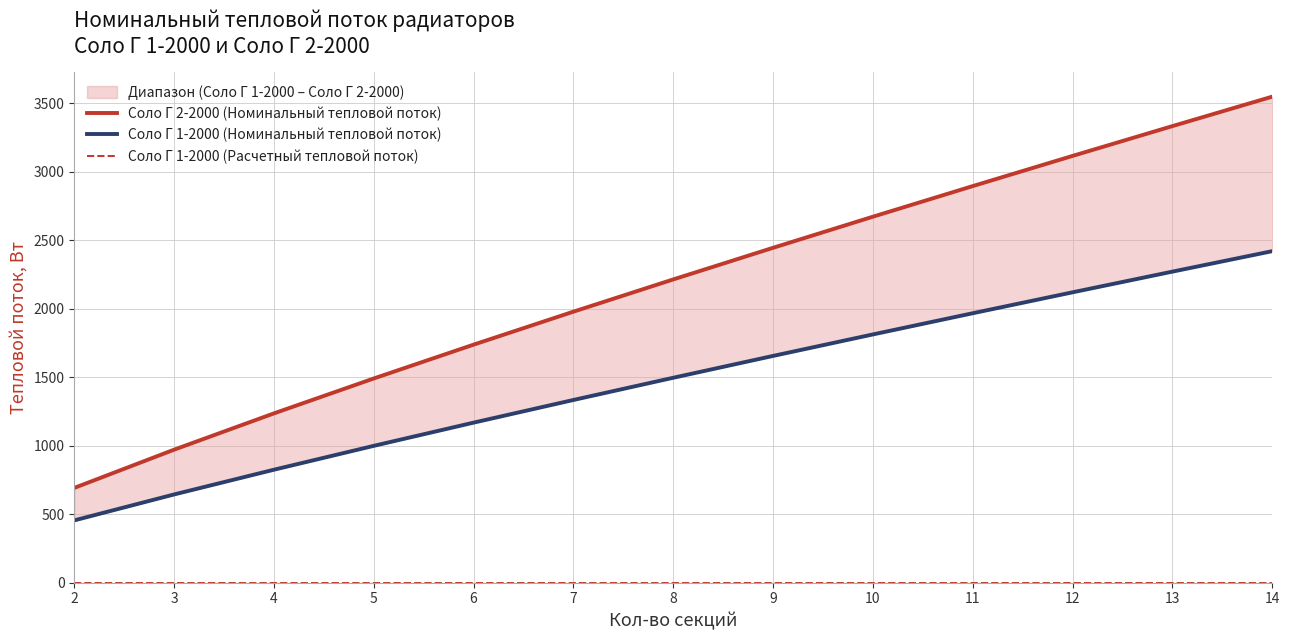

At which label does Соло Г 1-2000 (Расчетный тепловой поток) reach its peak?

2